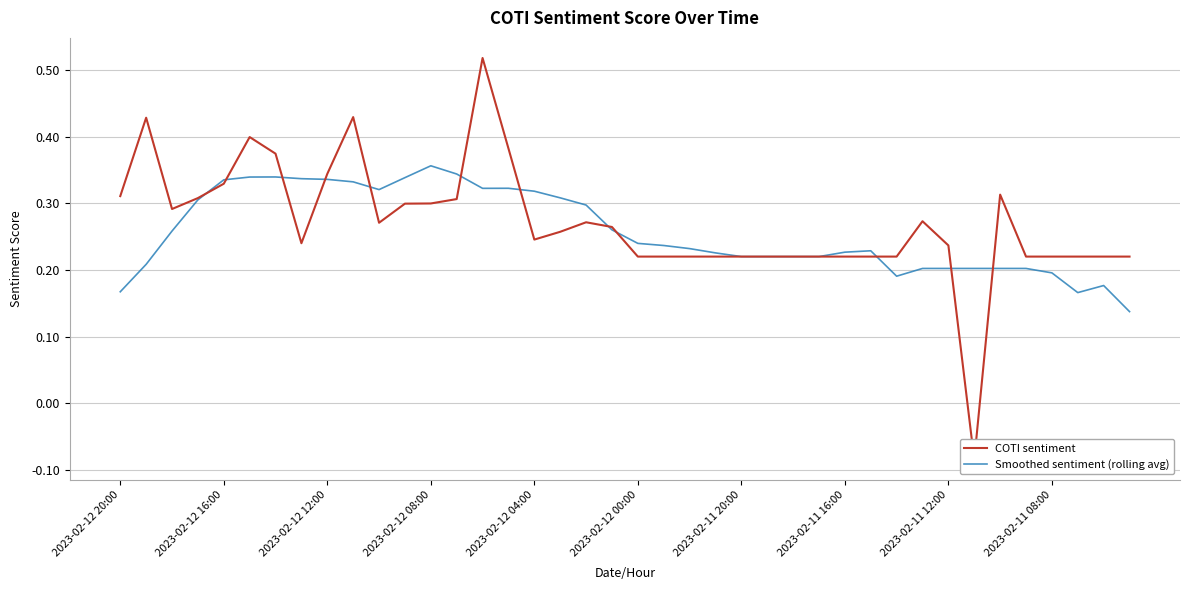

The value of Smoothed sentiment (rolling avg) at 2023-02-11 12:00 is 0.1. True or false?

False